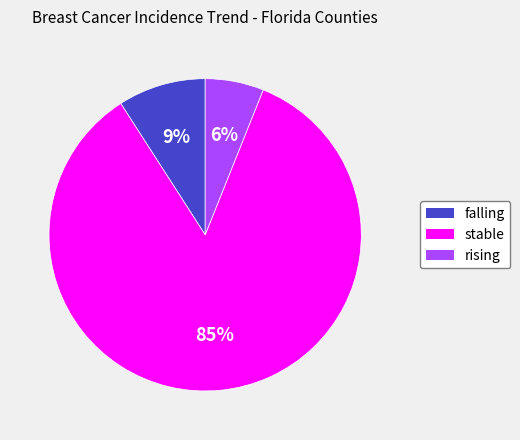

Is the sum of rising and falling greater than half?

No